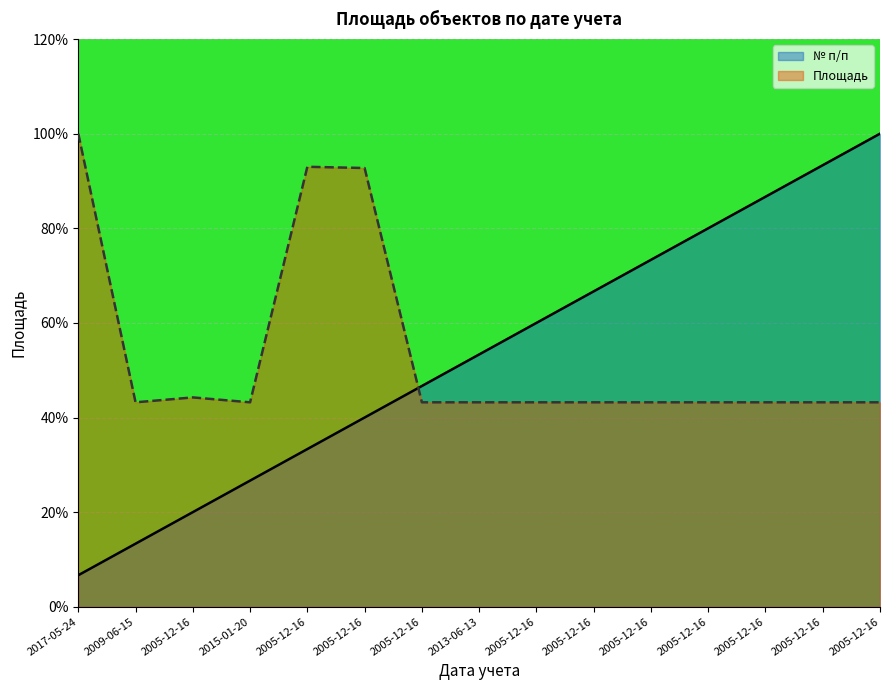

At which category is the sum across all series the highest?

2005-12-16